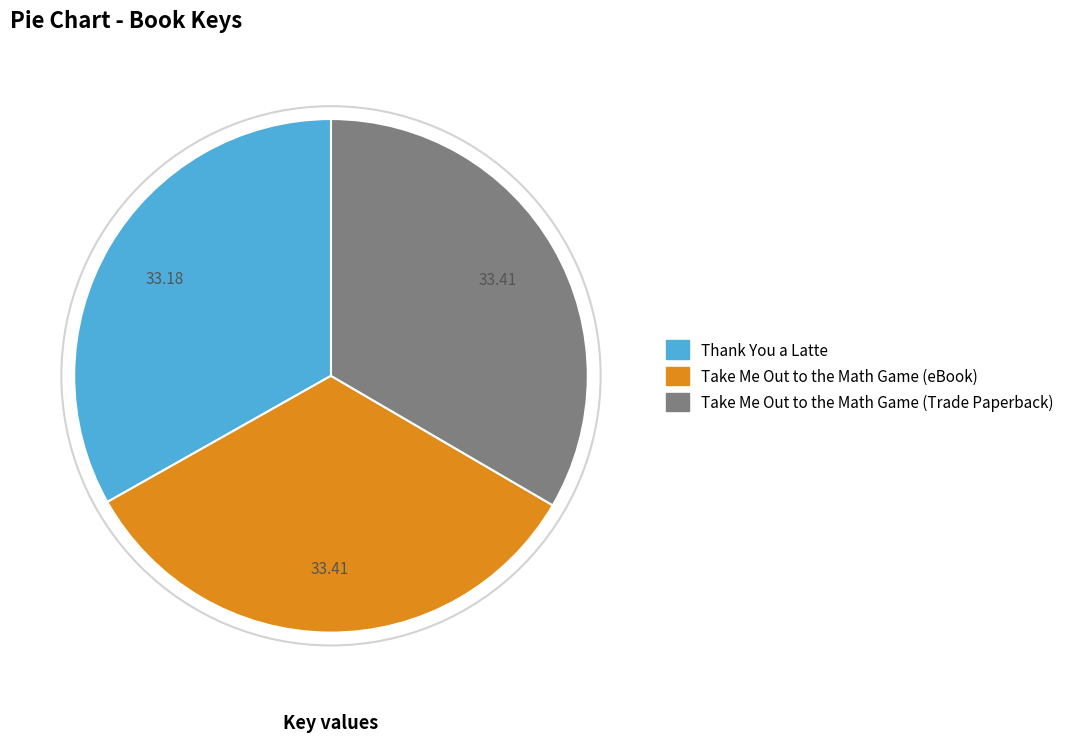

True or false: Take Me Out to the Math Game (eBook) accounts for 33% of the total.

True